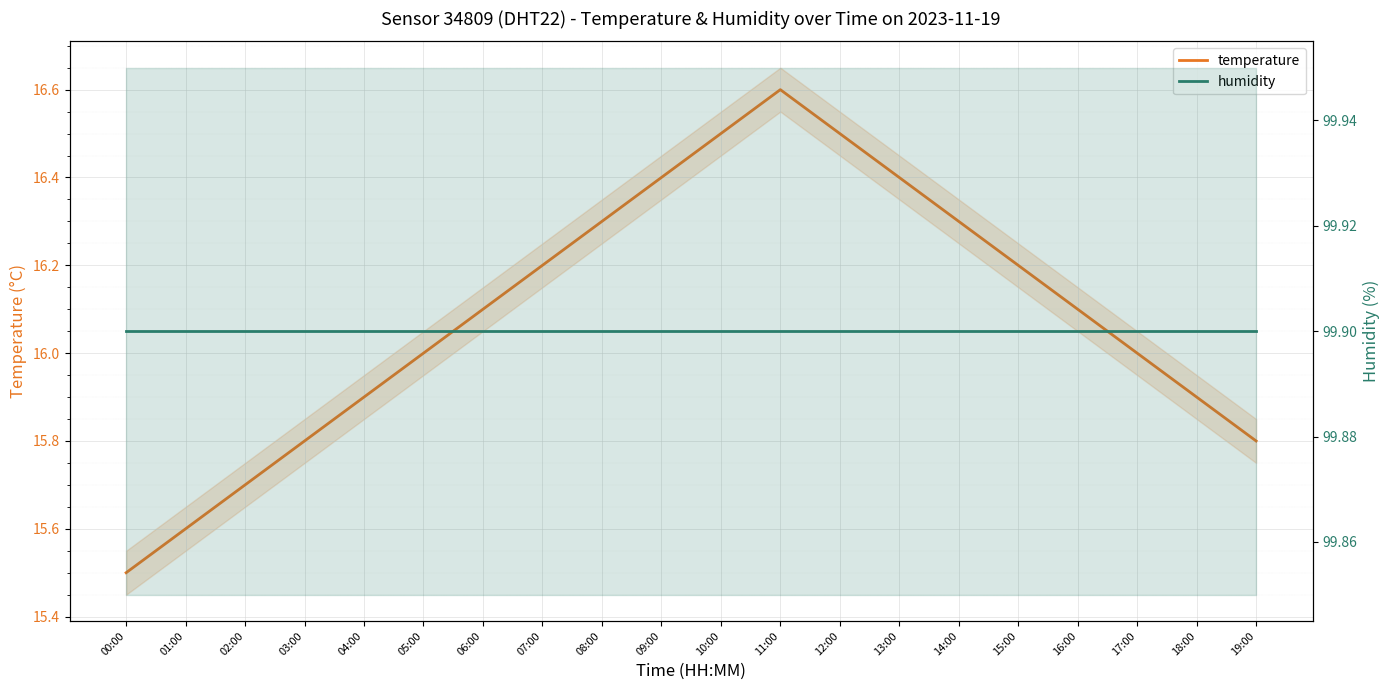

Reading left to right, what are all the values shown in this chart?

temperature: 00:00=15.5	01:00=15.6	02:00=15.7	03:00=15.8	04:00=15.9	05:00=16.0	06:00=16.1	07:00=16.2	08:00=16.3	09:00=16.4	10:00=16.5	11:00=16.6	12:00=16.5	13:00=16.4	14:00=16.3	15:00=16.2	16:00=16.1	17:00=16.0	18:00=15.9	19:00=15.8
humidity: 00:00=99.9	01:00=99.9	02:00=99.9	03:00=99.9	04:00=99.9	05:00=99.9	06:00=99.9	07:00=99.9	08:00=99.9	09:00=99.9	10:00=99.9	11:00=99.9	12:00=99.9	13:00=99.9	14:00=99.9	15:00=99.9	16:00=99.9	17:00=99.9	18:00=99.9	19:00=99.9